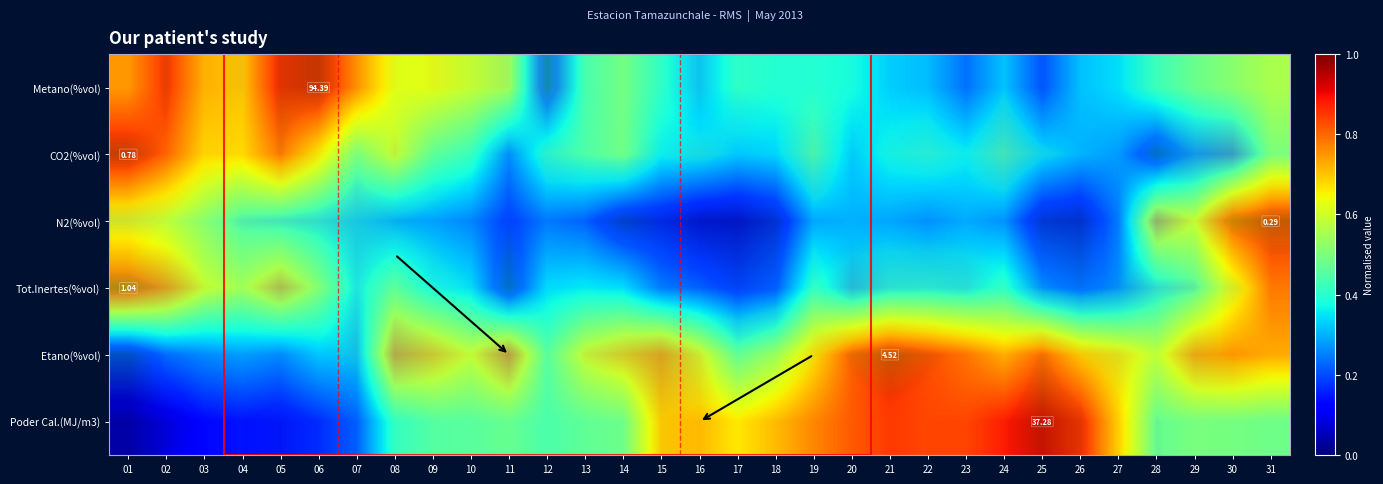

The value of Metano(%vol) at 29 is 0.1. True or false?

False